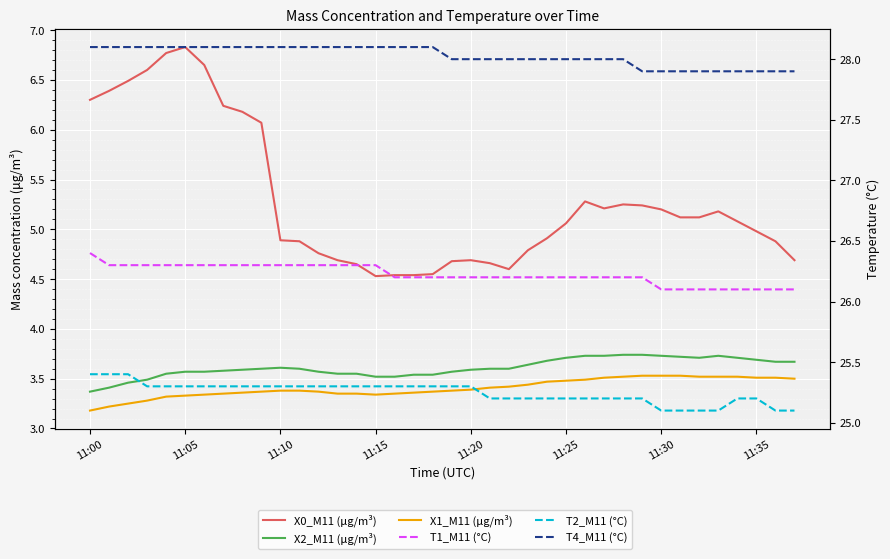

True or false: X1_M11 (μg/m³) has more than 0 points higher than both neighbors.

False